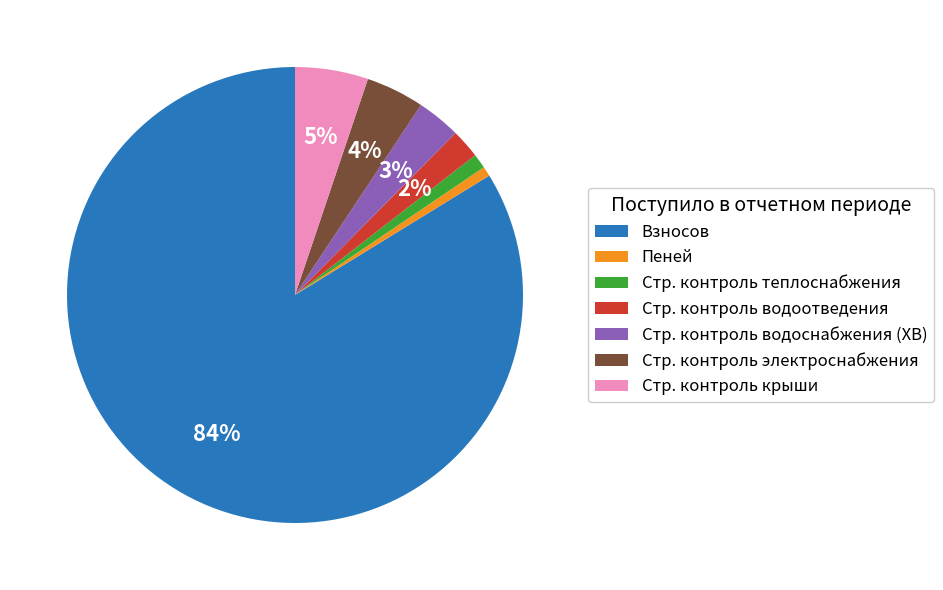

Which slice is the largest?

Взносов